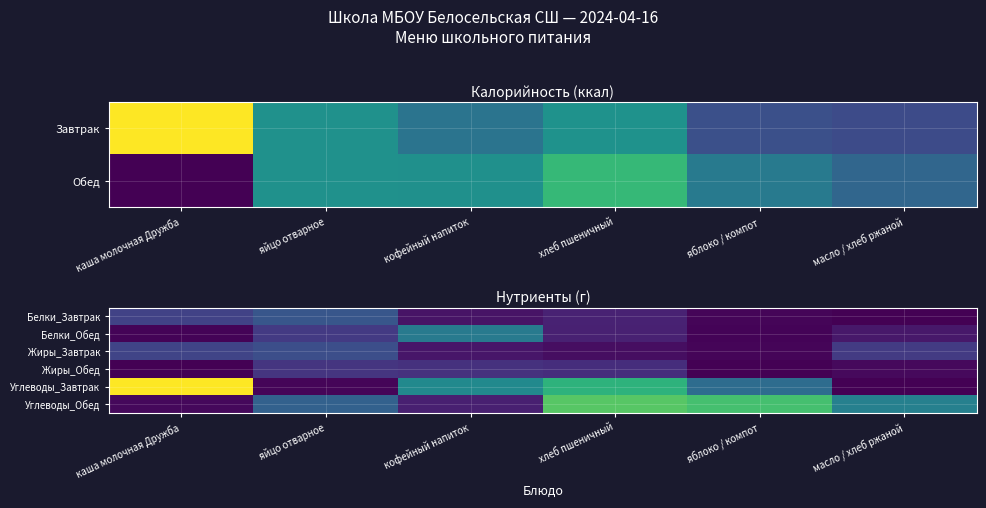

How many series are shown in this chart?

6